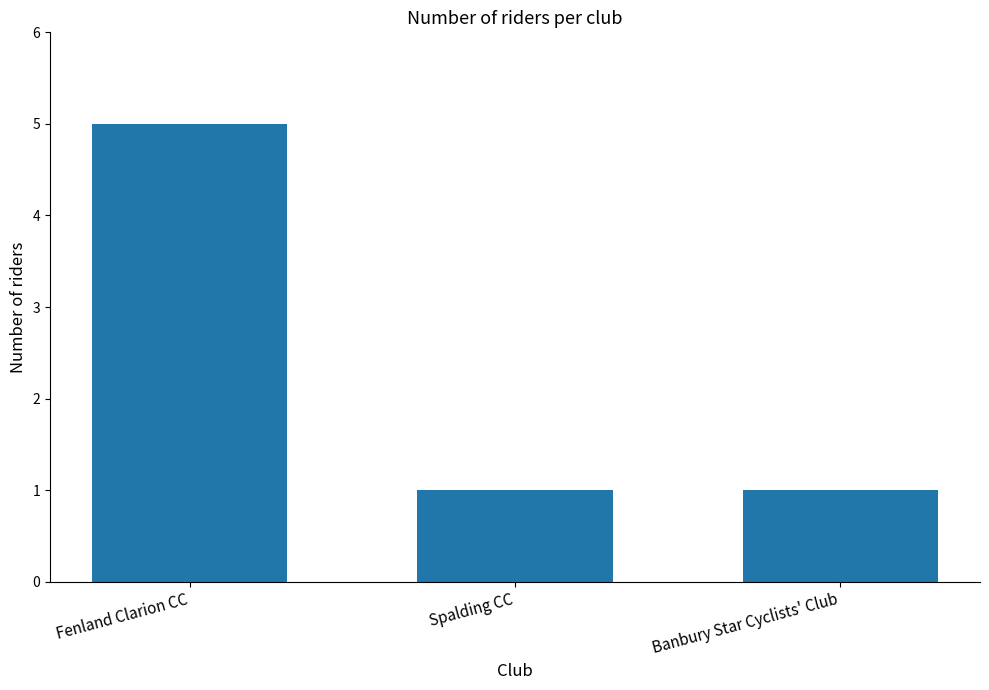

At which category does the chart reach its peak across all series?

Fenland Clarion CC